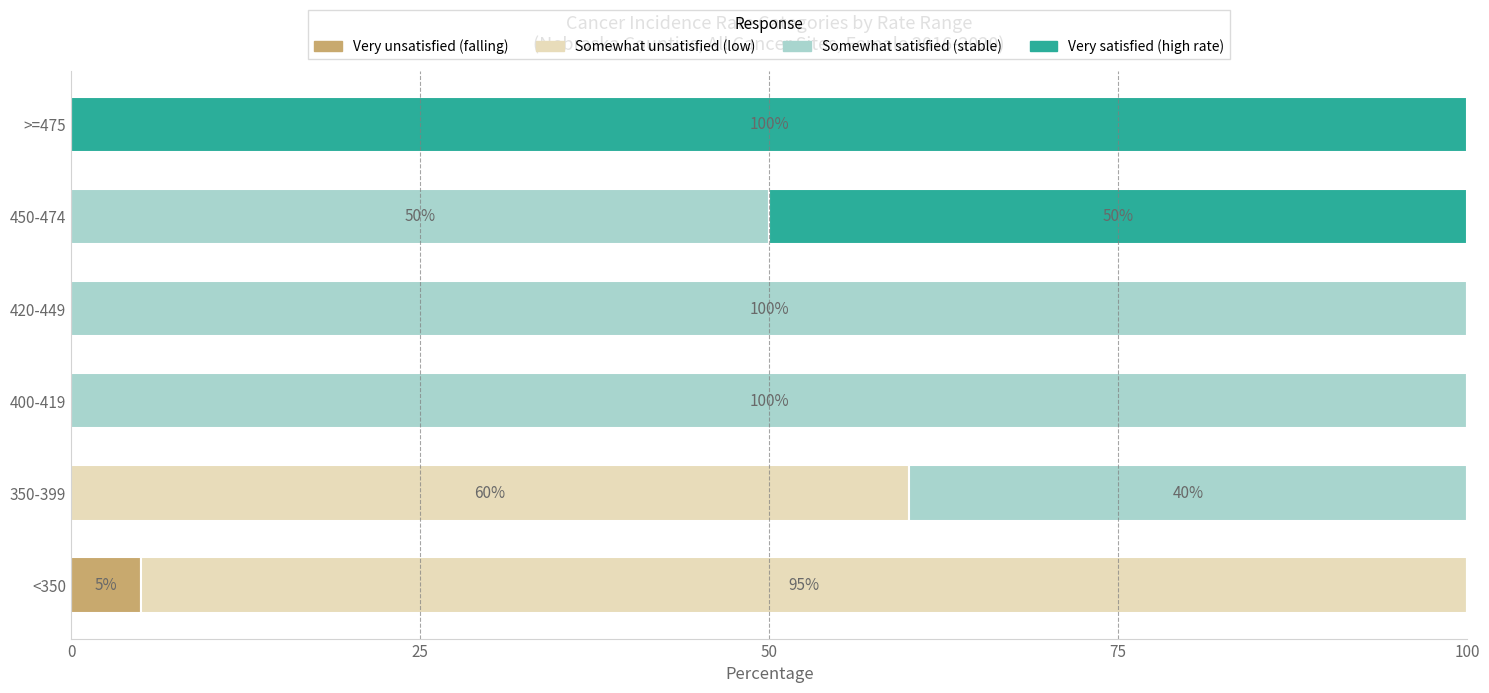

At which label does Very unsatisfied (falling) reach its peak?

<350